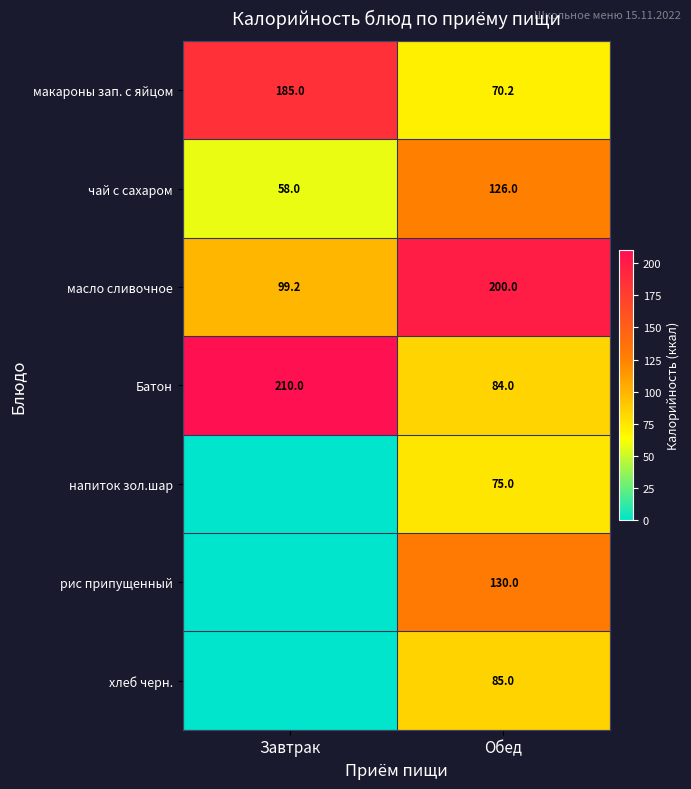

What is the difference between the highest and lowest values at Обед?

129.8